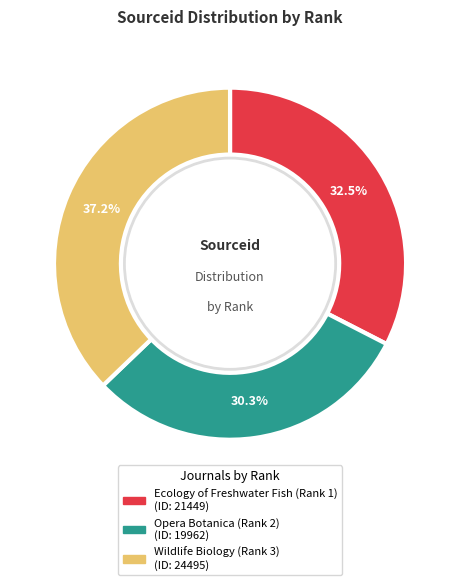

The Opera Botanica (Rank 2) slice represents 23% of the pie. True or false?

False